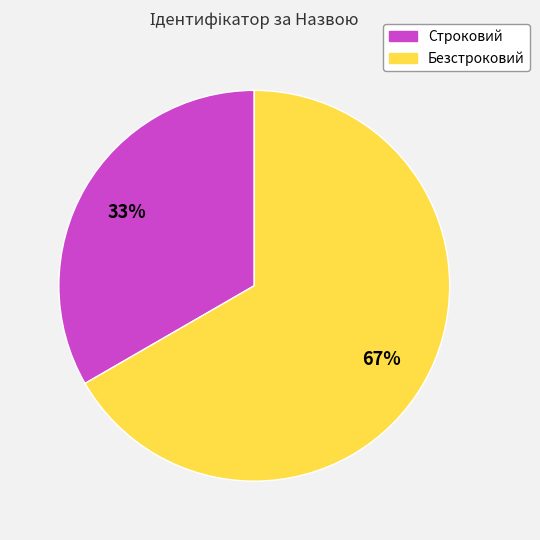

True or false: Безстроковий accounts for 67% of the total.

True